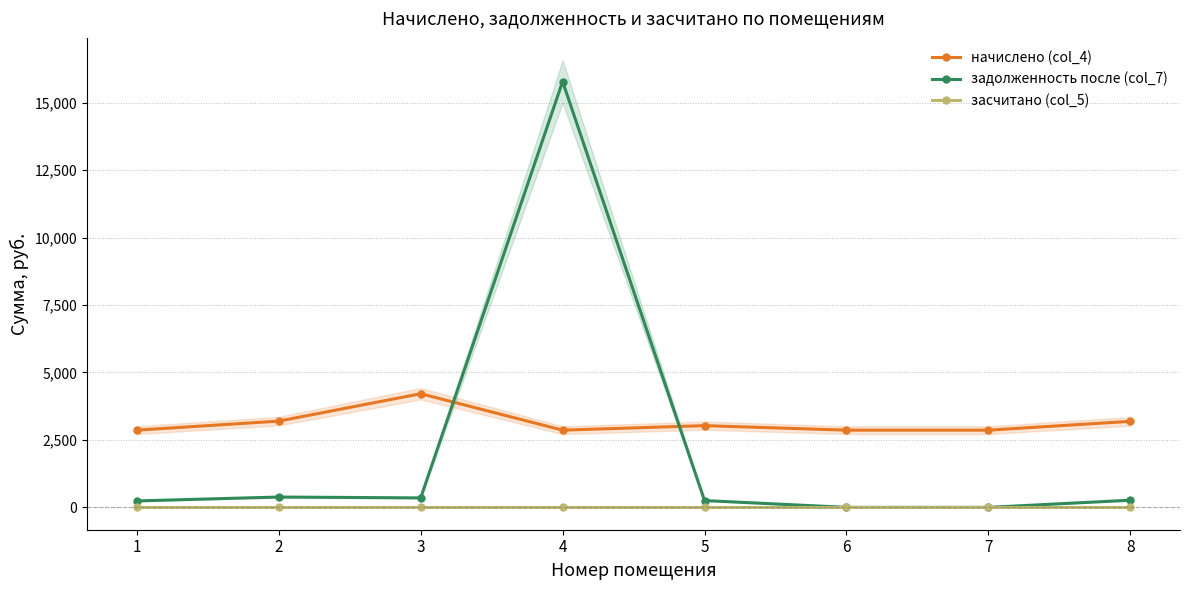

Which series has the widest spread of values?

задолженность после (col_7)